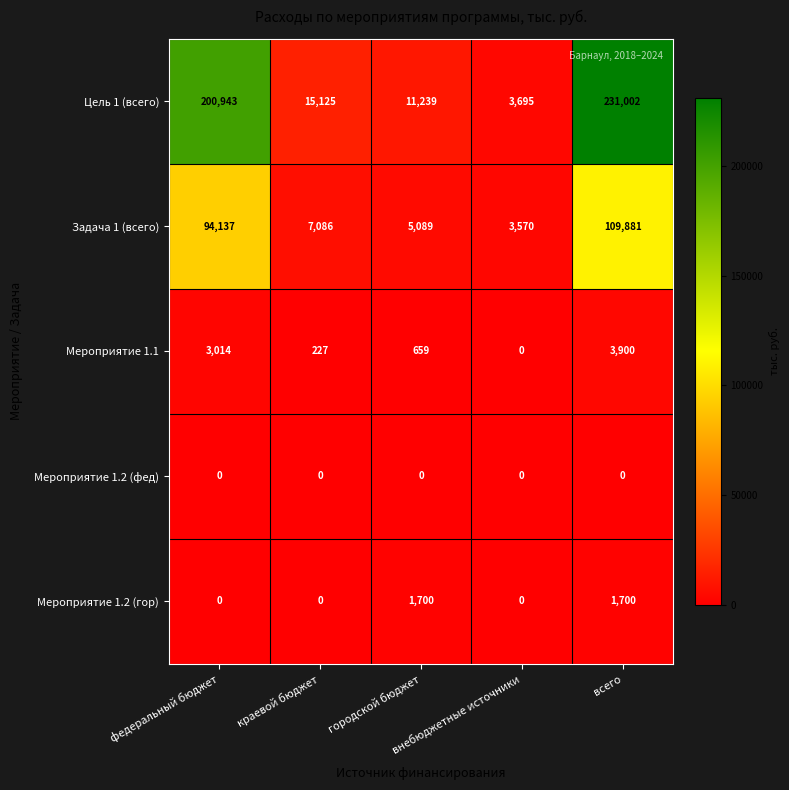

What is the sum of all Мероприятие 1.1 values?

7800